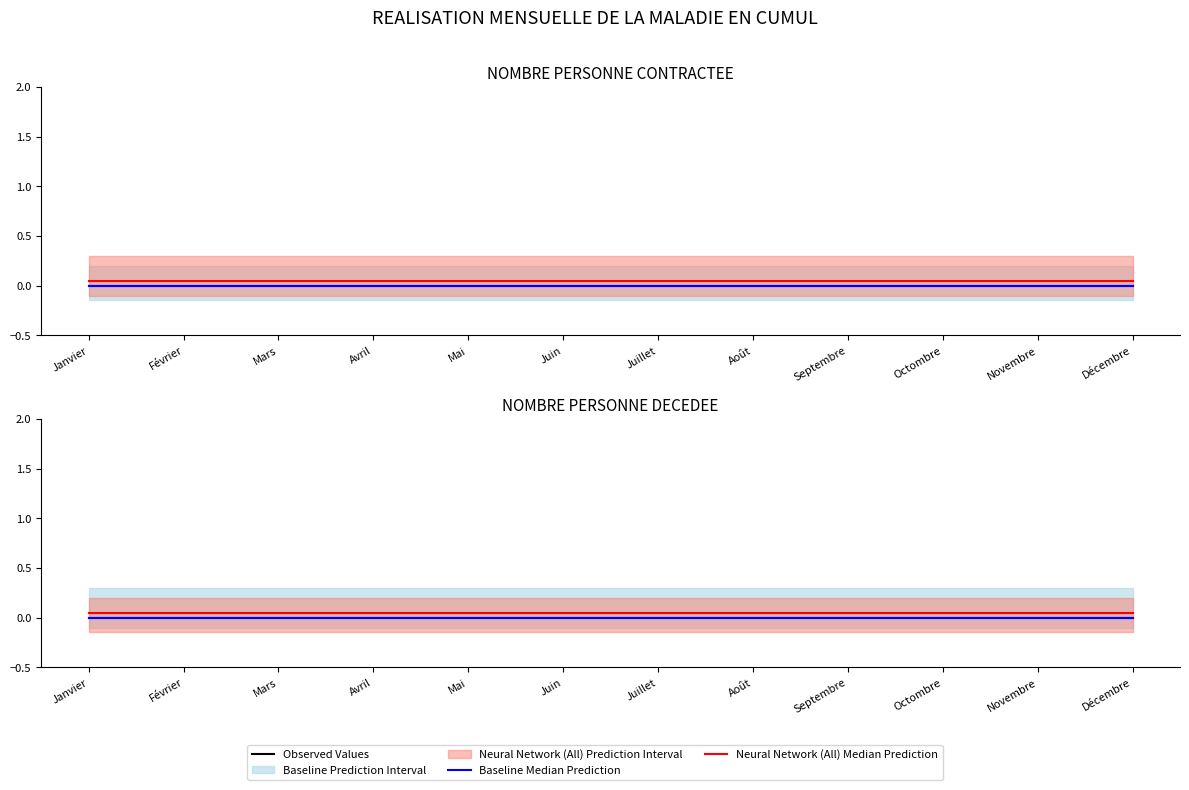

True or false: Baseline Median Prediction and Neural Network (All) Median Prediction intersect in this chart.

False